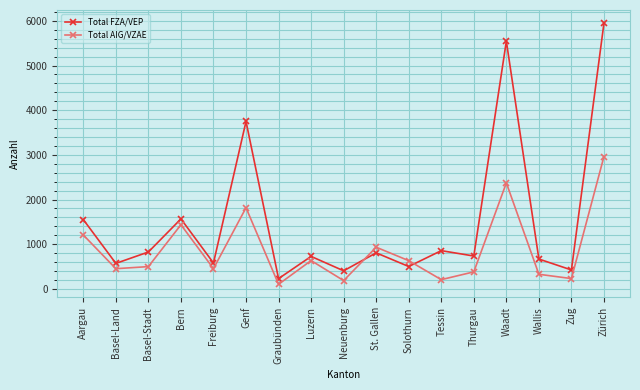

Where do Total FZA/VEP and Total AIG/VZAE first cross each other?

Neuenburg and St. Gallen